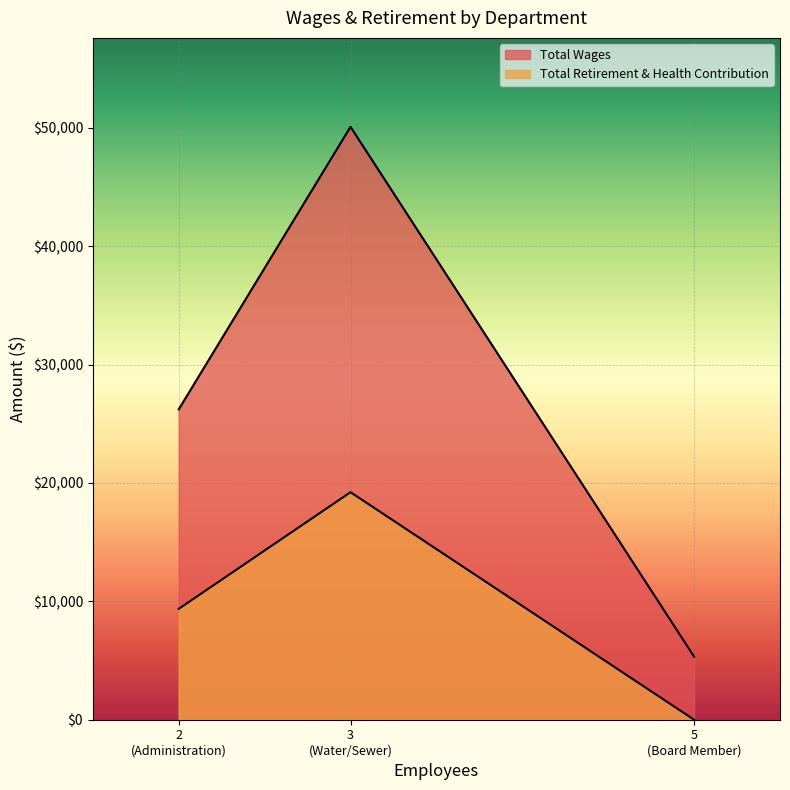

What are all the series names shown in the legend?

Total Wages, Total Retirement & Health Contribution